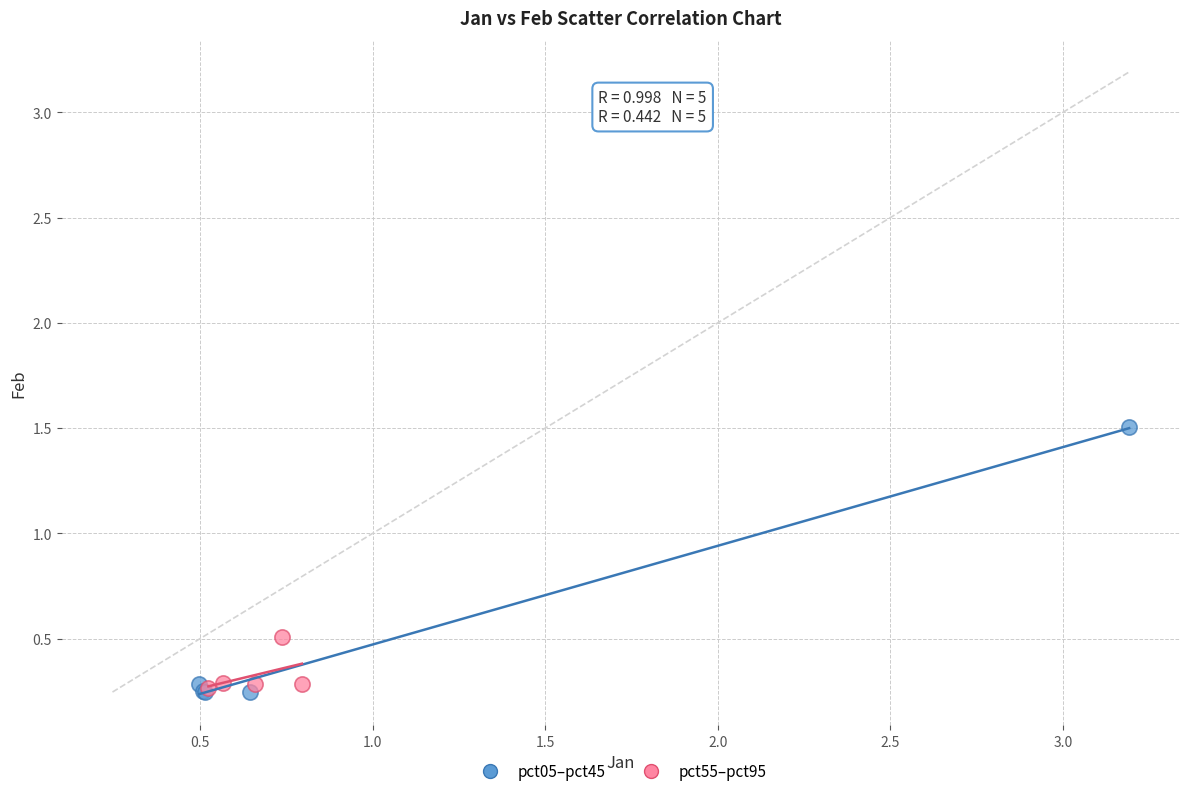

Which series has the widest spread of Y values?

pct05–pct45